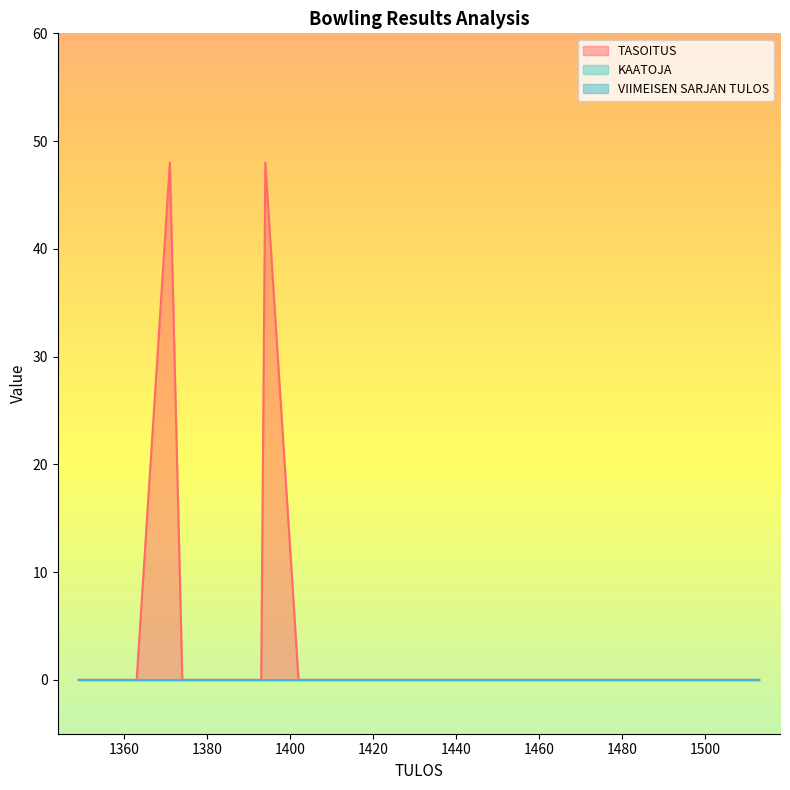

True or false: TASOITUS and KAATOJA cross at least once.

False